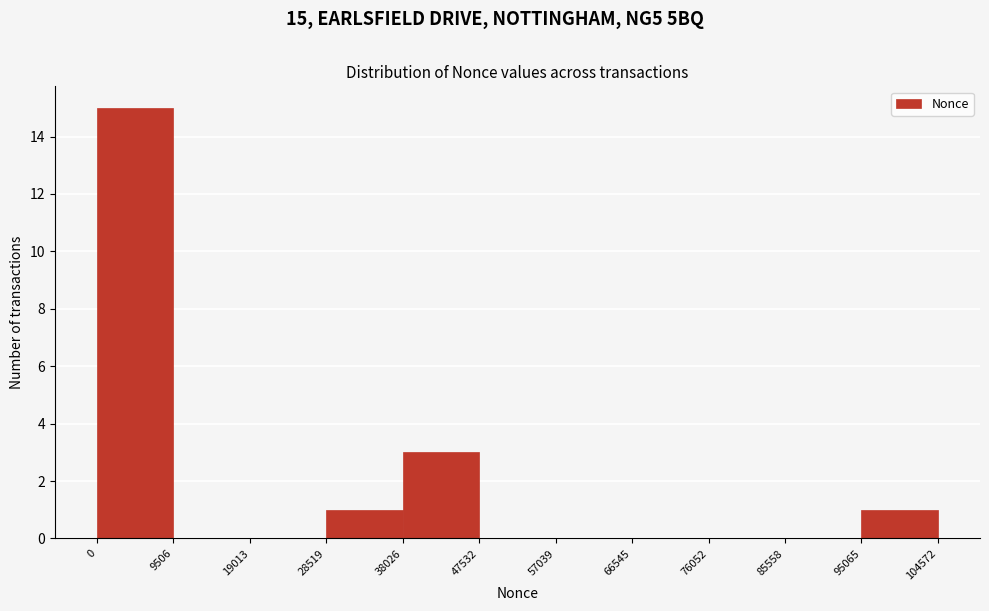

Which range on the x-axis has the tallest bar?

0 to 9506